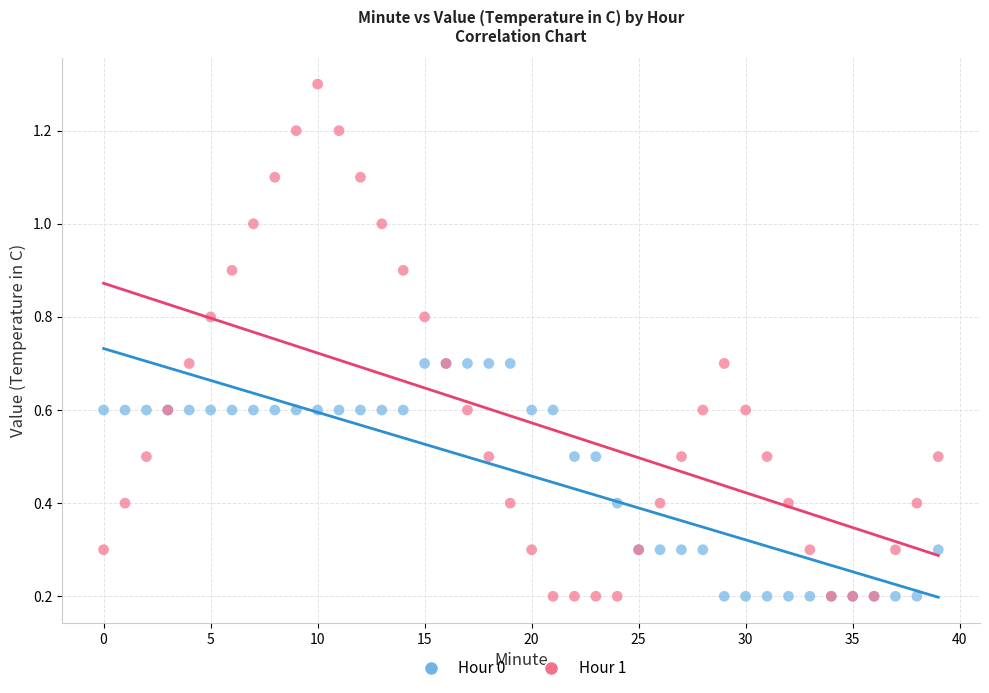

Which series reaches the maximum Y coordinate?

Hour 1